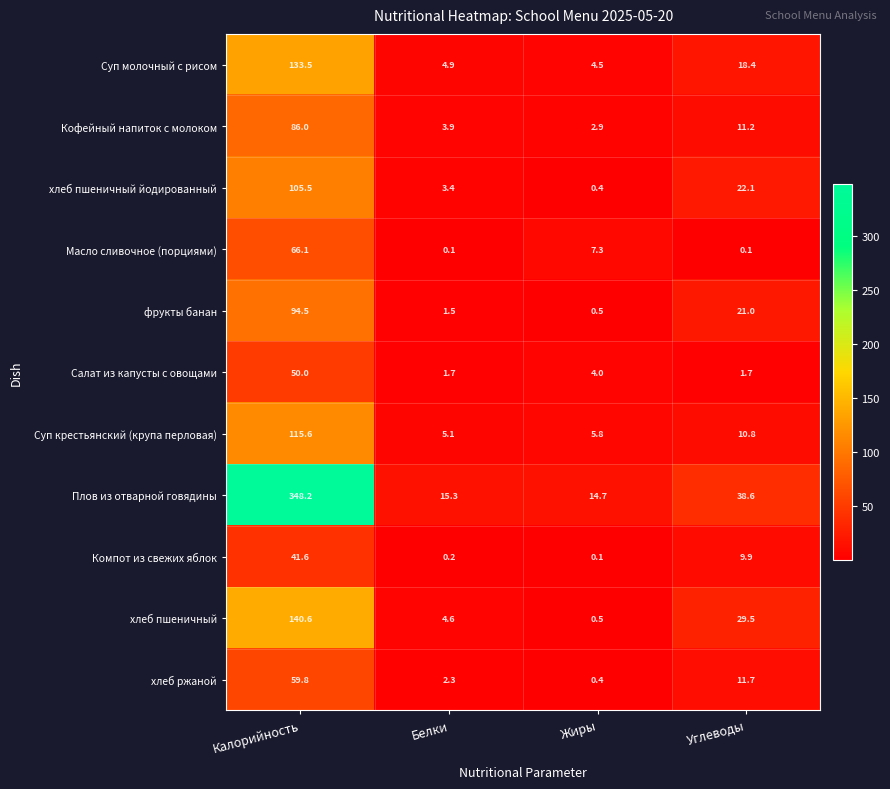

Which series has the widest spread of values?

Плов из отварной говядины